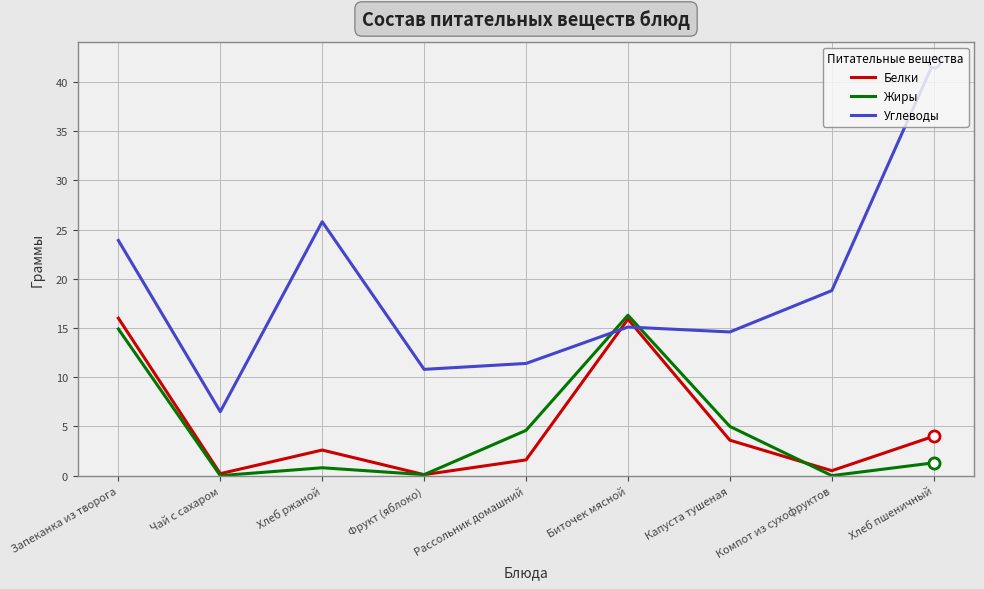

What position from the right is Запеканка из творога?

9